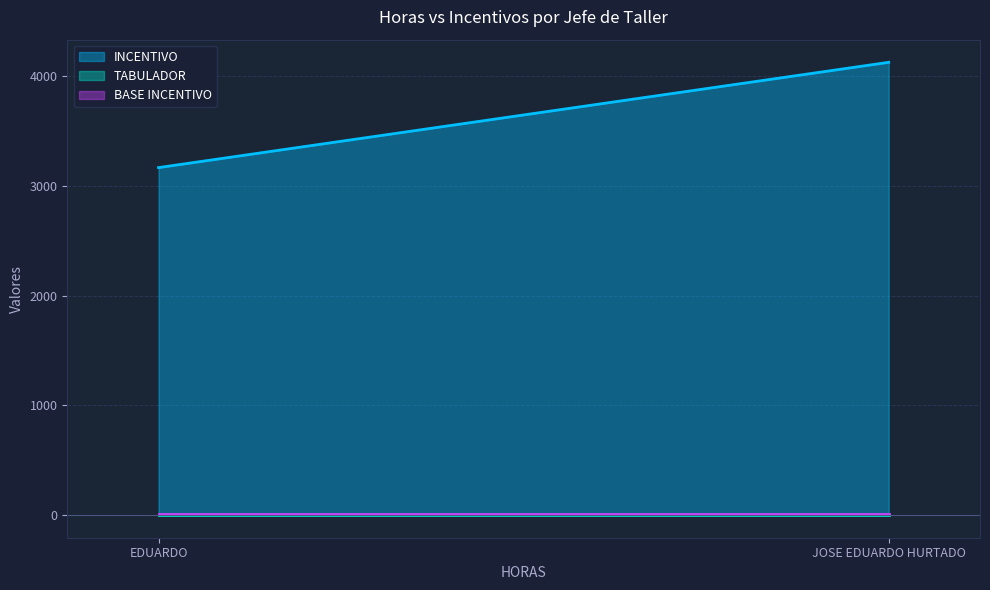

Which label corresponds to the smallest value in the chart?

EDUARDO